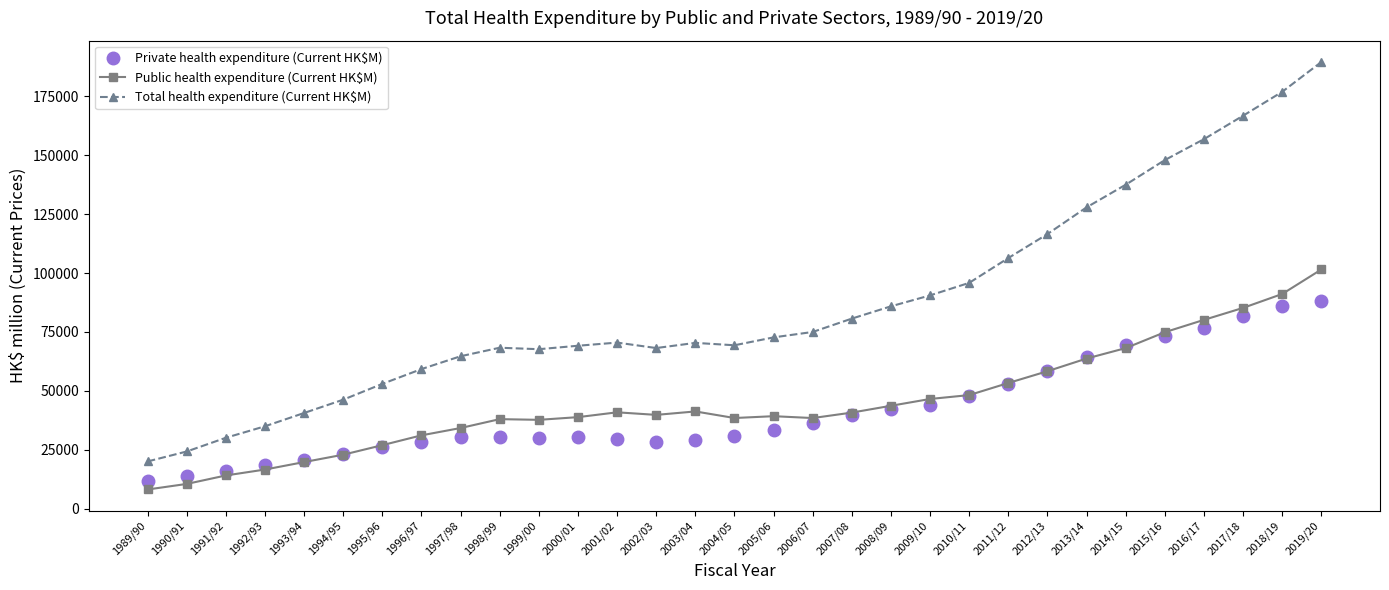

Read the Public health expenditure (Current HK$M) value at 2006/07.

38446